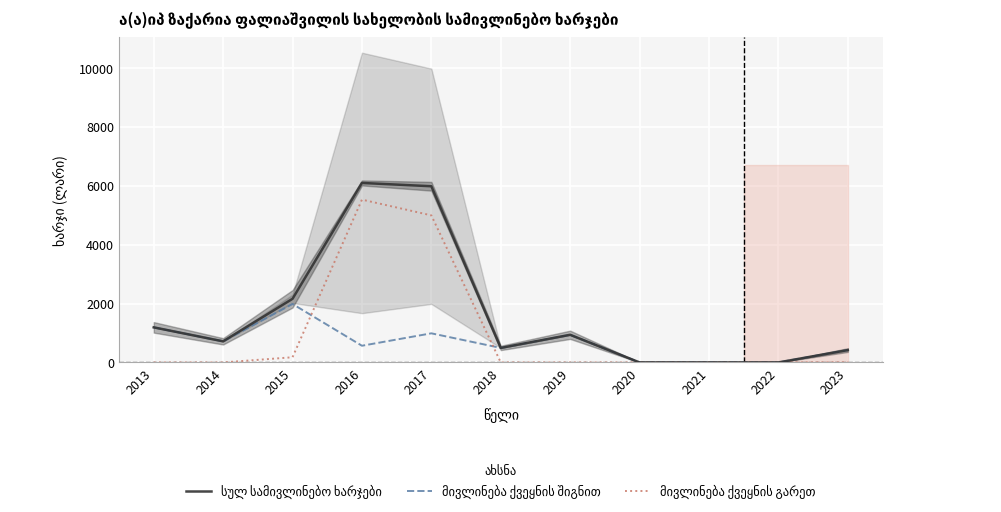

Reading left to right, what are all the values shown in this chart?

სულ სამივლინებო ხარჯები: 1192.0	717.0	2162.0	6098.2	5985.4	493.0	939.0	0.0	0.0	0.0	420.0
მივლინება ქვეყნის შიგნით: 1192.0	717.0	1986.0	567.0	989.0	493.0	939.0	0.0	0.0	0.0	420.0
მივლინება ქვეყნის გარეთ: 0.0	0.0	176.0	5531.2	4996.4	0.0	0.0	0.0	0.0	0.0	0.0